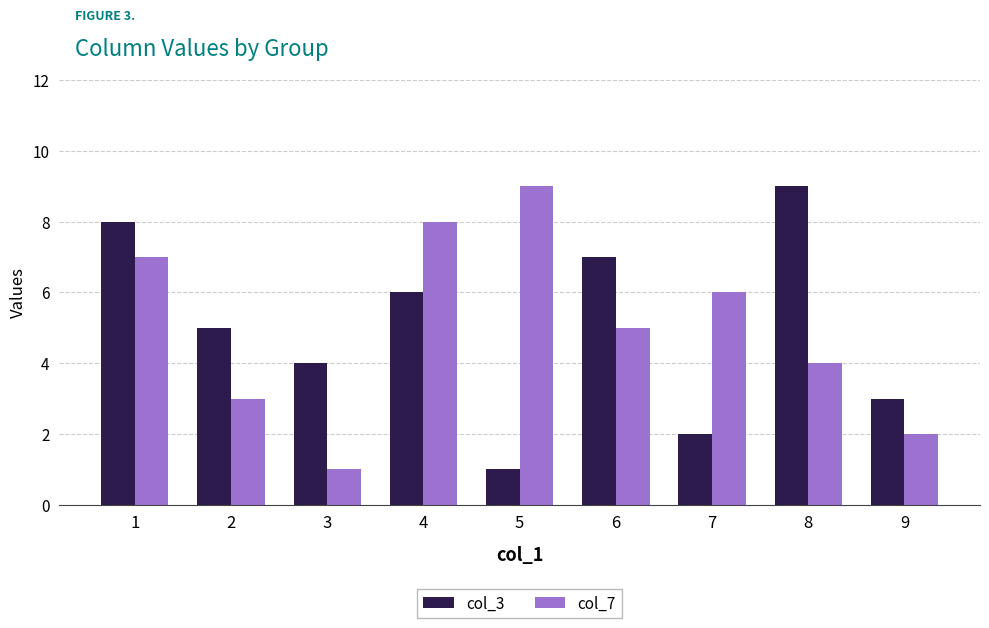

What is the difference between the maximum and second lowest values in the col_3 series?

7